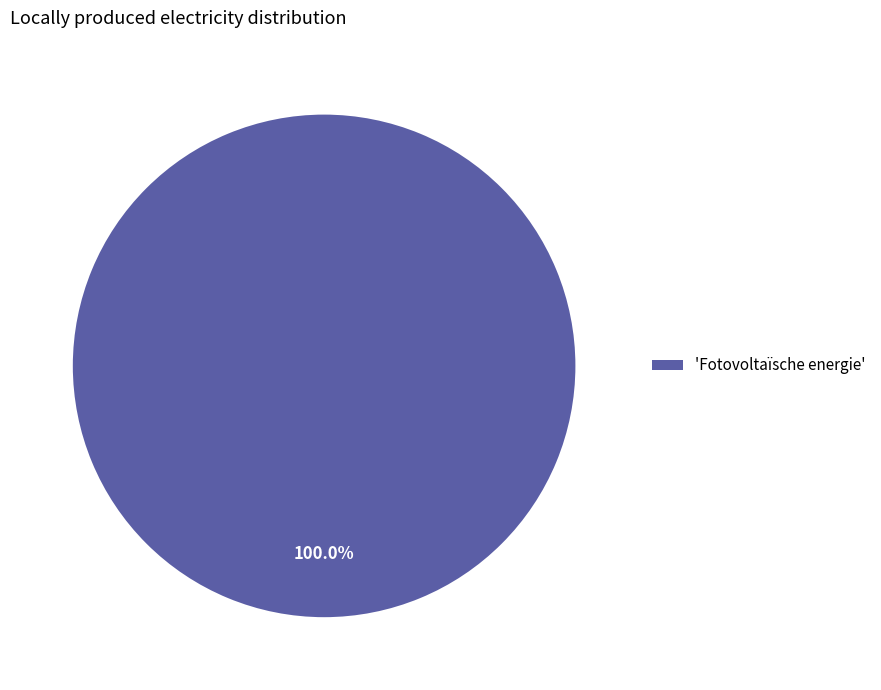

Count the number of slices in the pie.

1